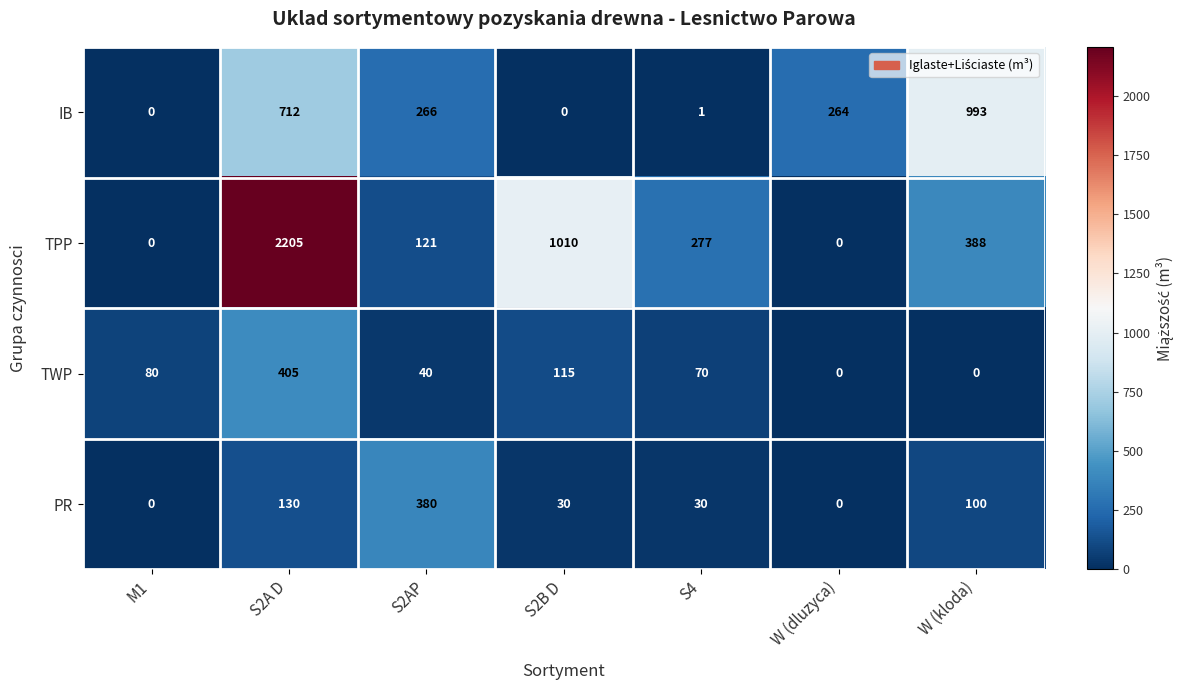

List the series in order of their peak value, lowest first.

PR, TWP, IB, TPP